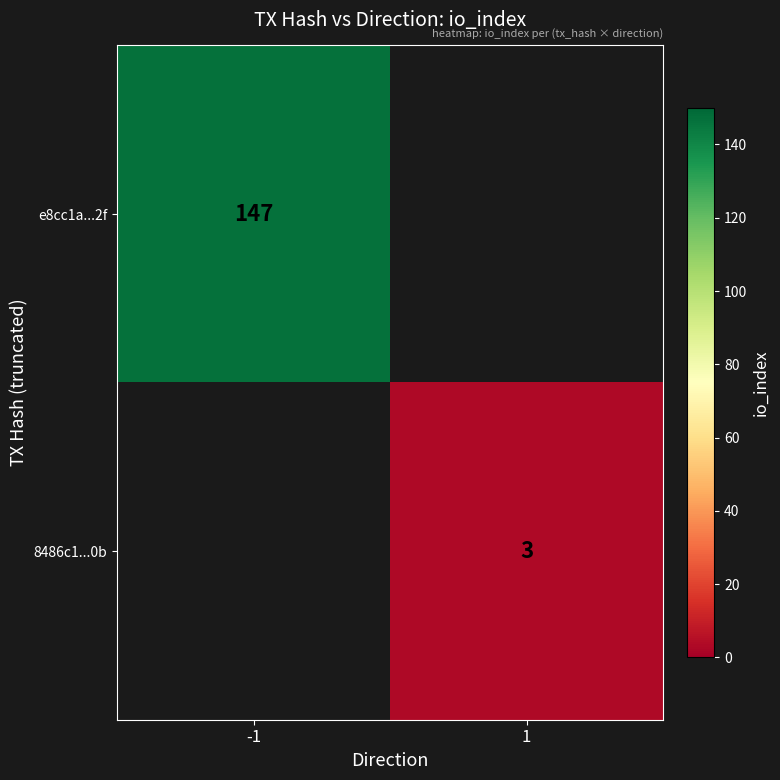

What is the greatest value displayed?

147.0